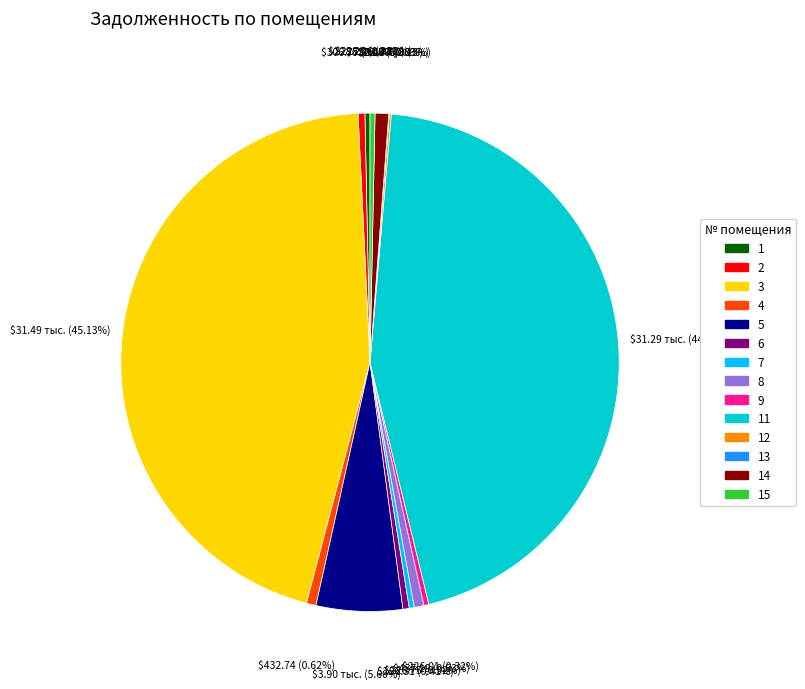

To the nearest percent, what is the difference between the largest and smallest slice percentages?

45%